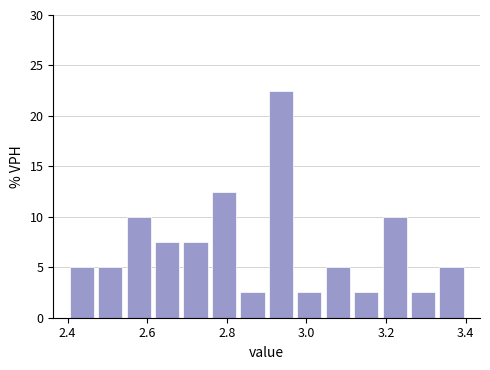

Around what value on the x-axis is the tallest bar? Give the approximate position of its centre, as read against the axis.

2.94